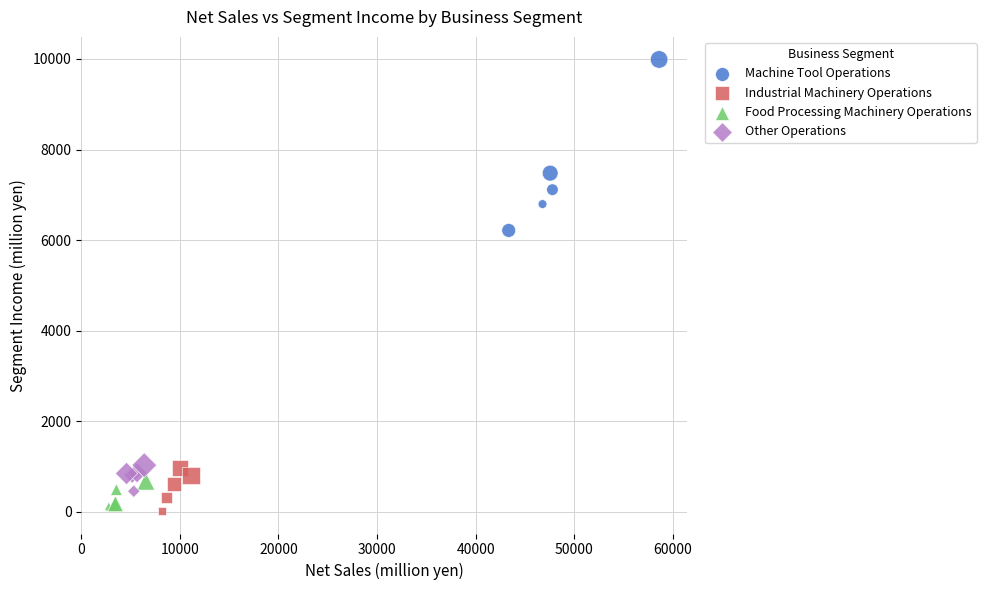

Which series reaches the minimum Y coordinate?

Industrial Machinery Operations